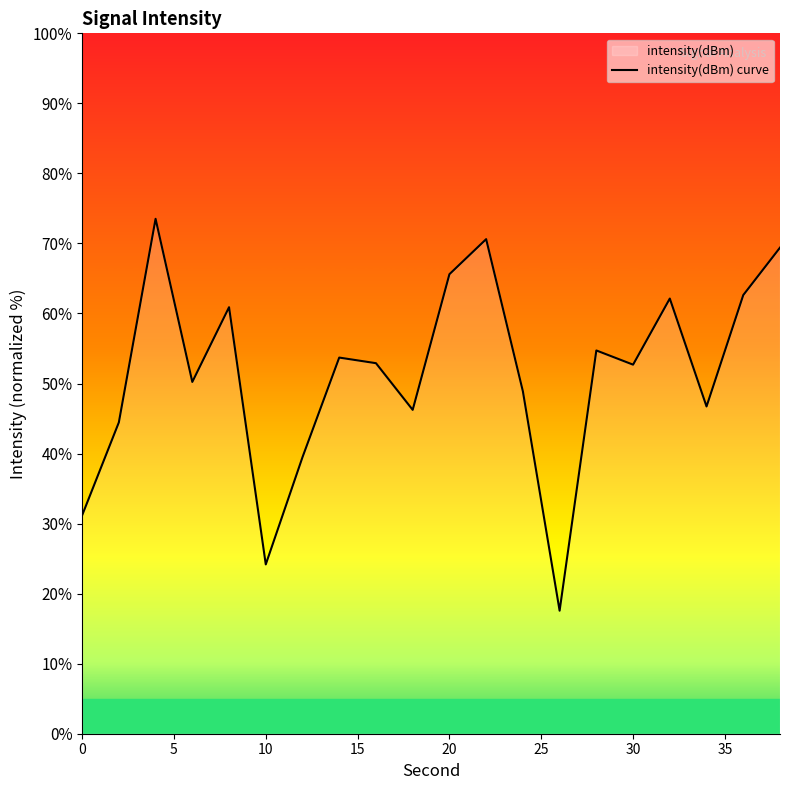

How many values are below 52?

9